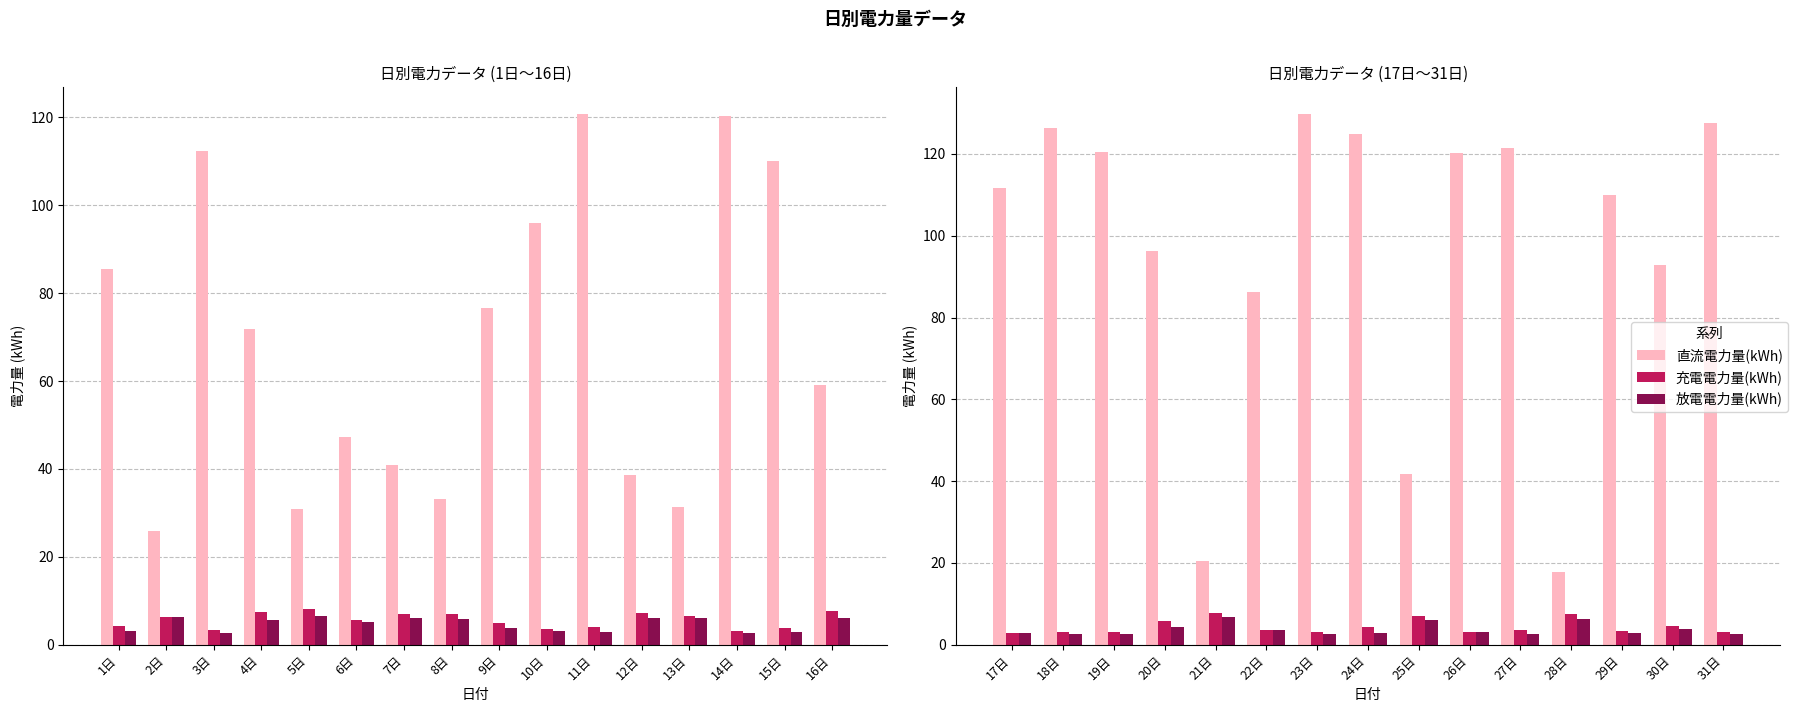

What position from the left is 19日?

3